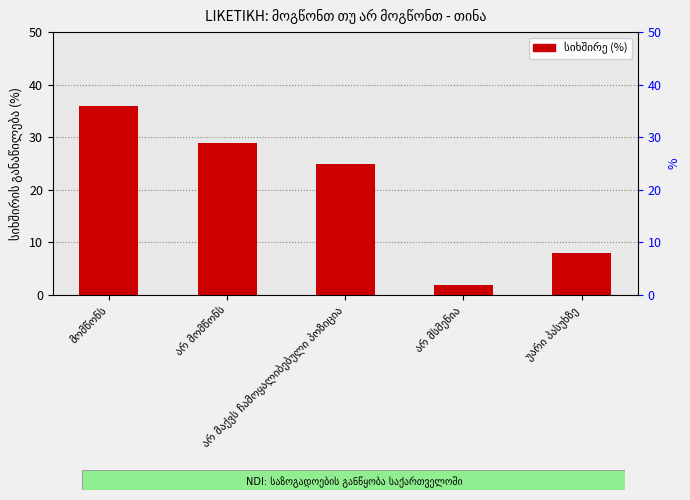

What is the maximum value shown in the chart?

36